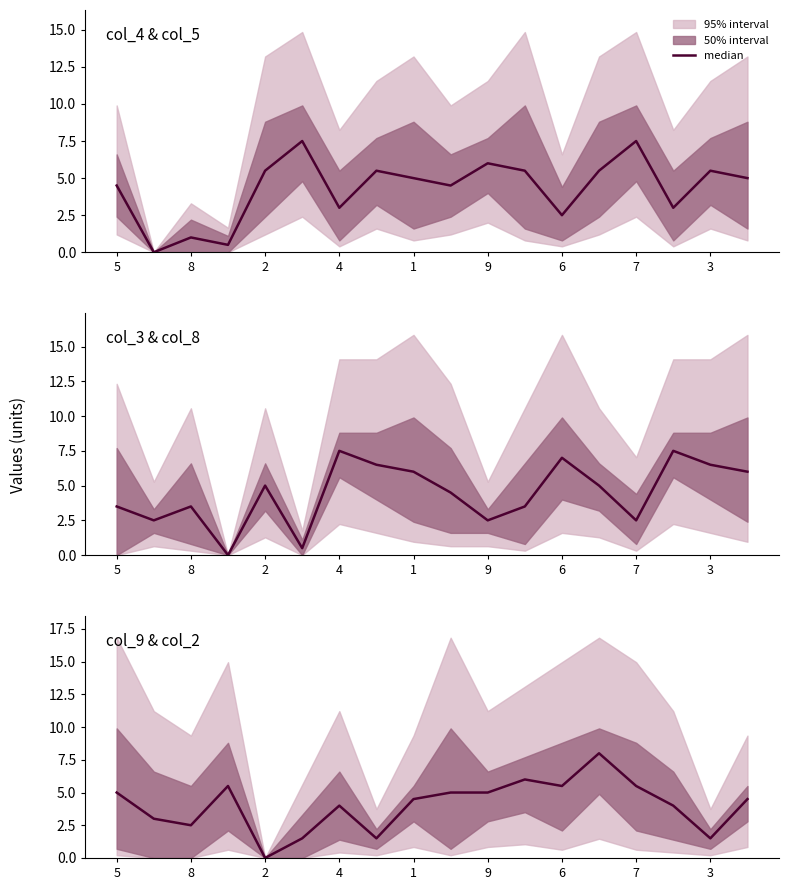

What is the label of the 2nd point from the left?

8